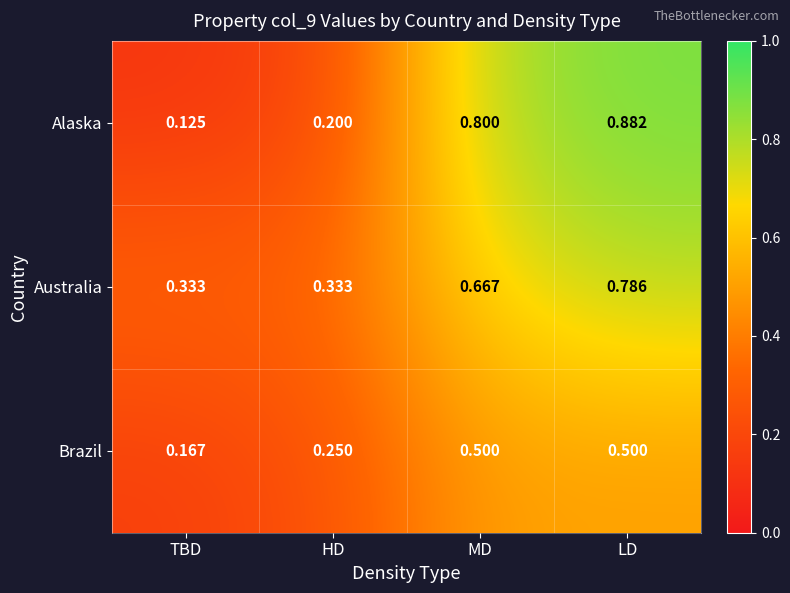

Which series has the widest spread of values?

Alaska